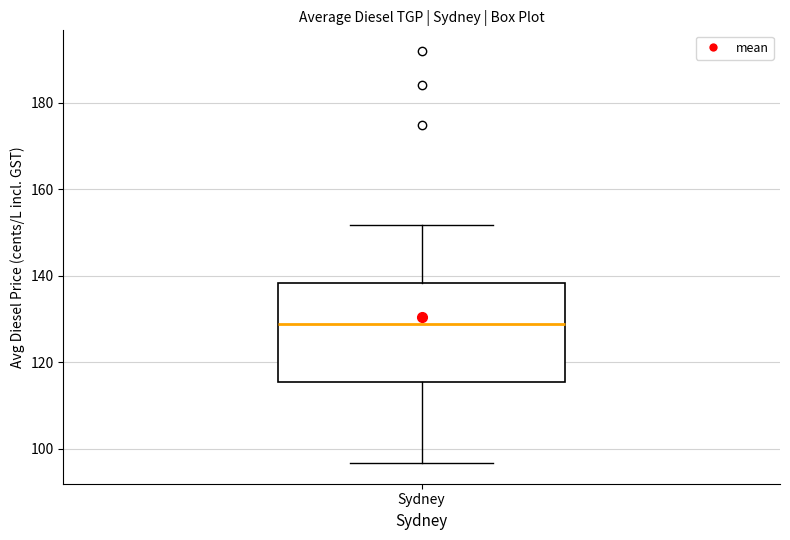

Transcribe this box plot: give where the median line is, the range the box spans, and where the two whiskers end, as read against the y-axis. The values are not printed on the chart, so give them approximately, as read against the axis.

median 128, box 116 to 138, whiskers 96 to 152